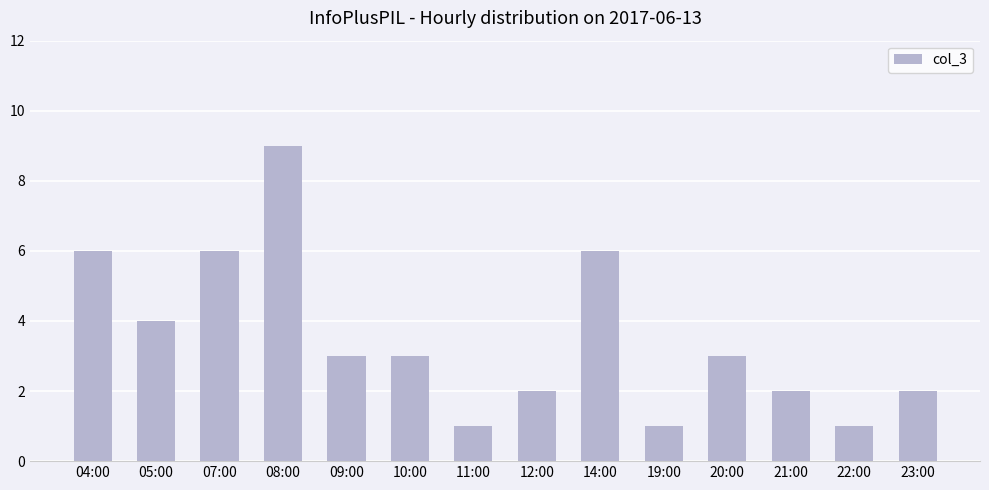

What is the greatest value displayed?

9